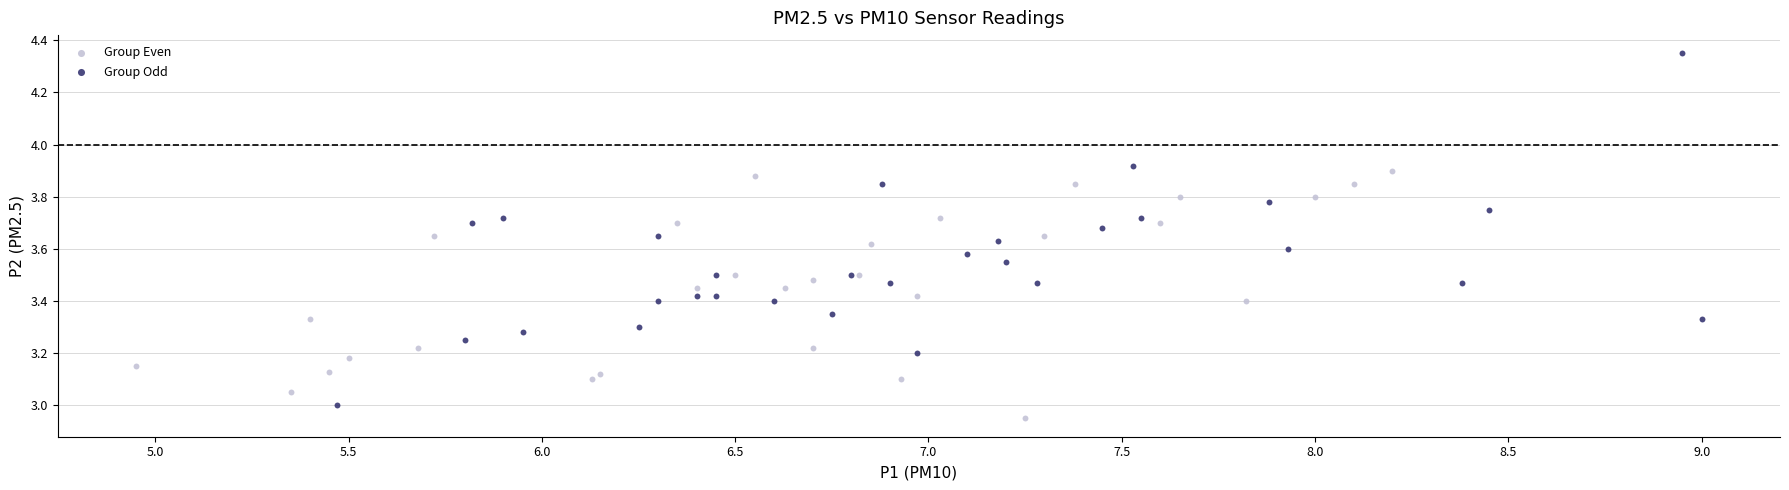

Which series reaches the maximum Y coordinate?

Group Odd